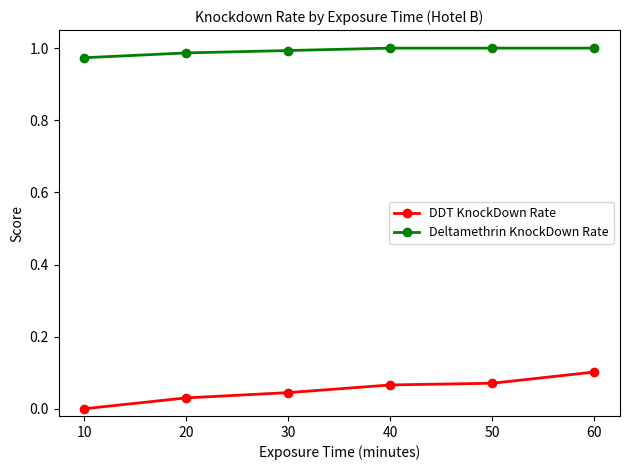

At how many categories does at least one series exceed 0?

6